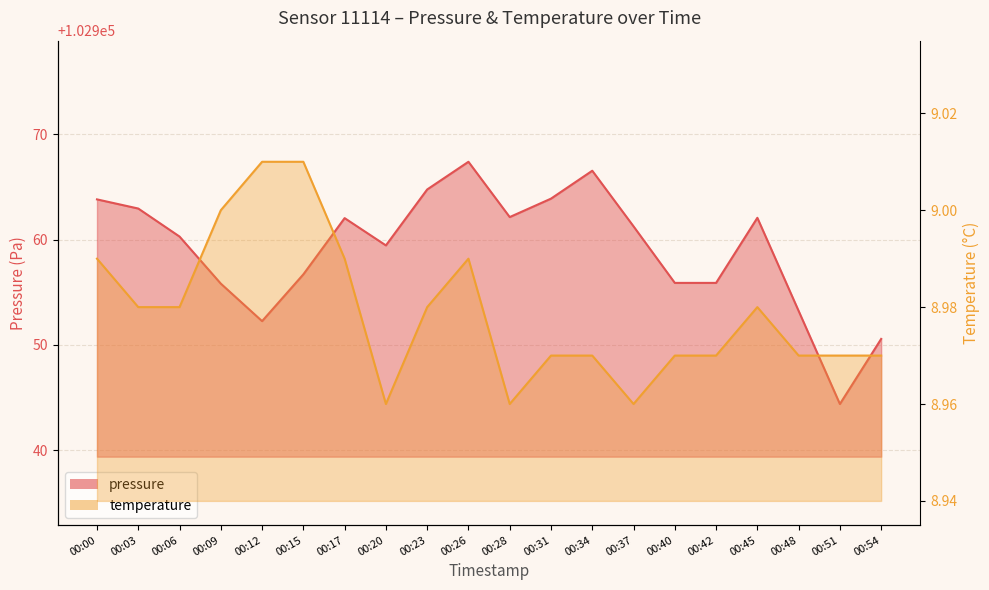

True or false: temperature has more than 0 interior local peaks.

True